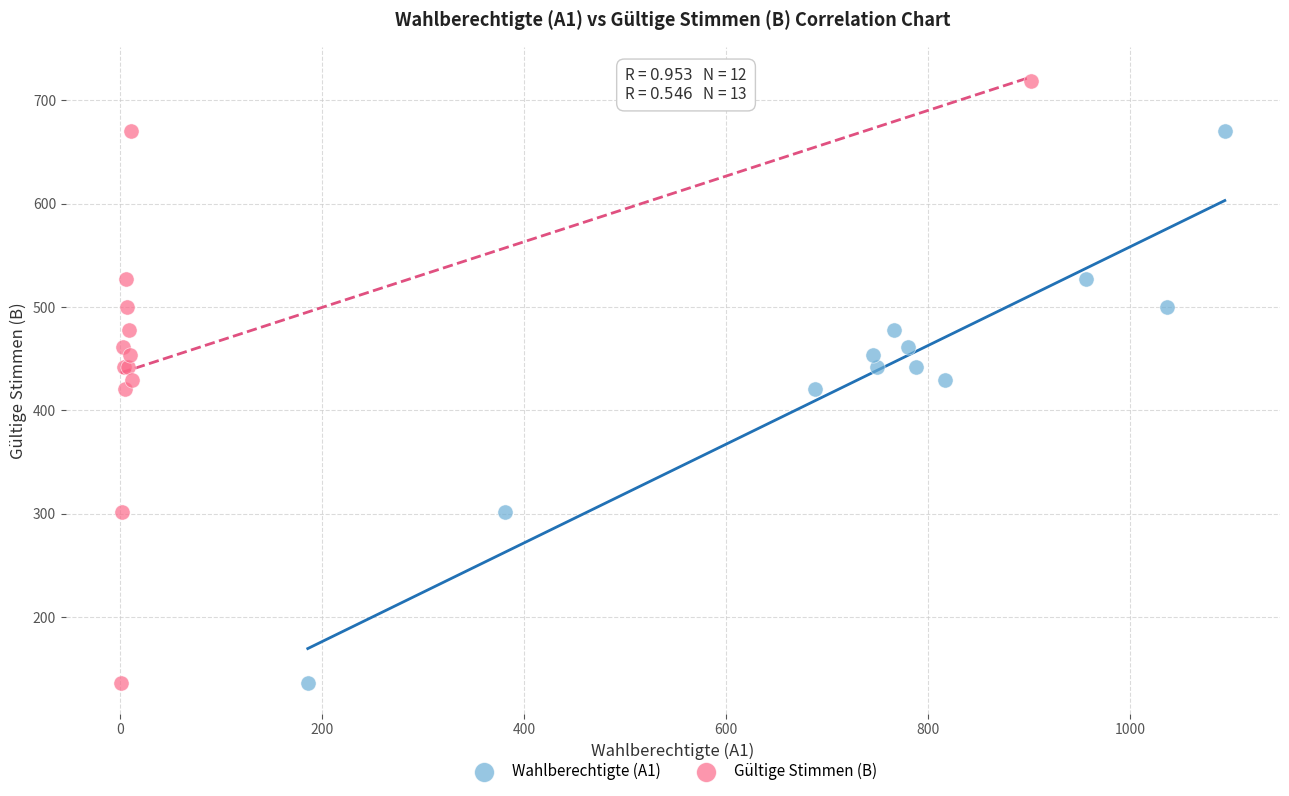

Which series has the largest Y range (max minus min)?

Gültige Stimmen (B)